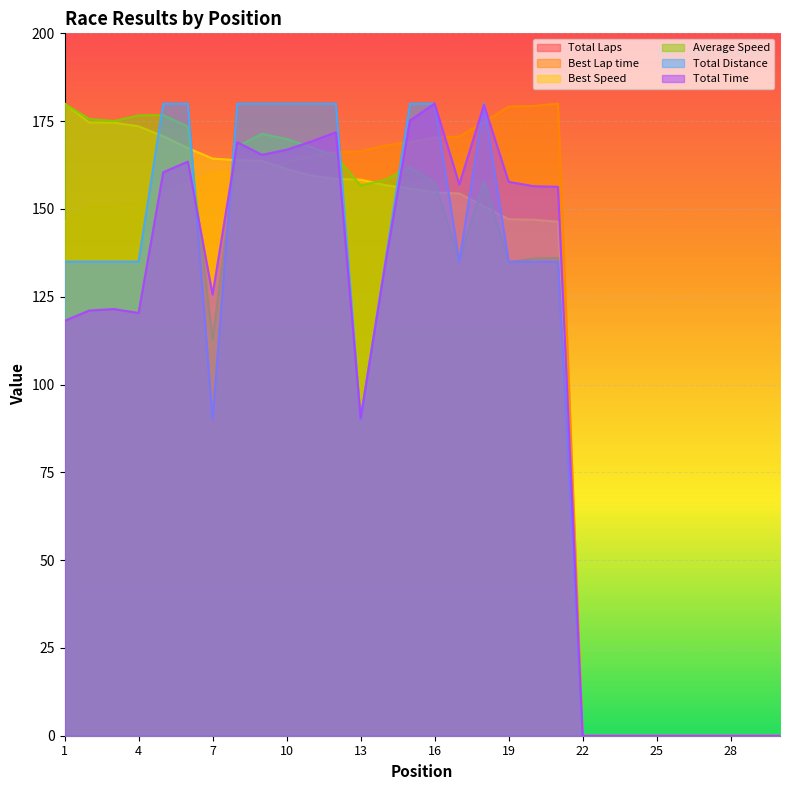

What is the greatest value displayed?

180.0